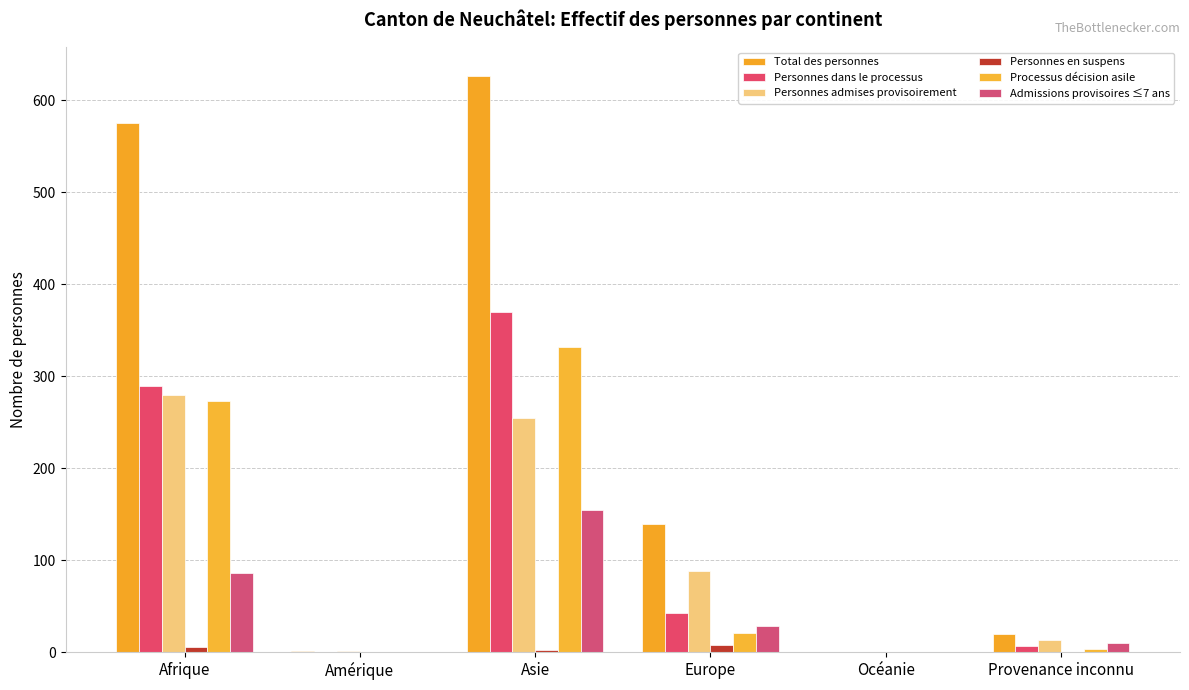

At Afrique, list the series in order from largest to smallest.

Total des personnes, Personnes dans le processus, Personnes admises provisoirement, Processus décision asile, Admissions provisoires ≤7 ans, Personnes en suspens